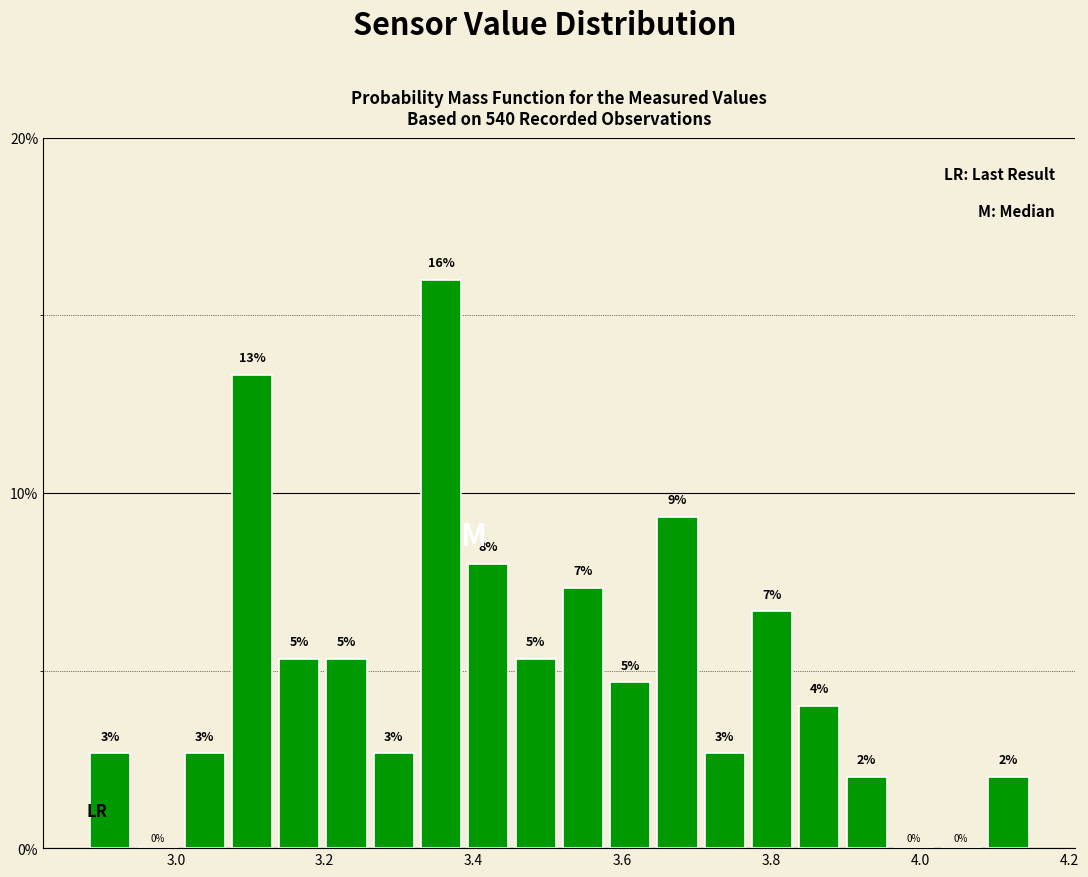

Read against the x-axis, roughly where is the centre of the tallest bar?

3.36